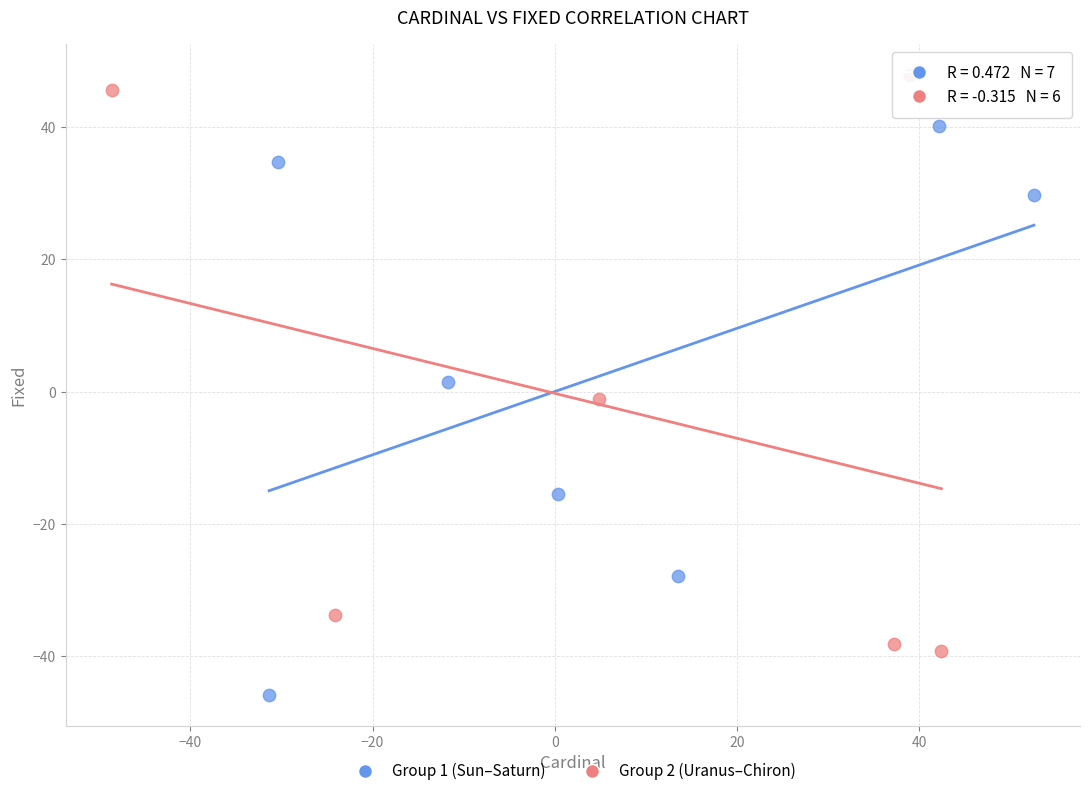

Which series contains the lowest Y value?

Group 1 (Sun–Saturn)